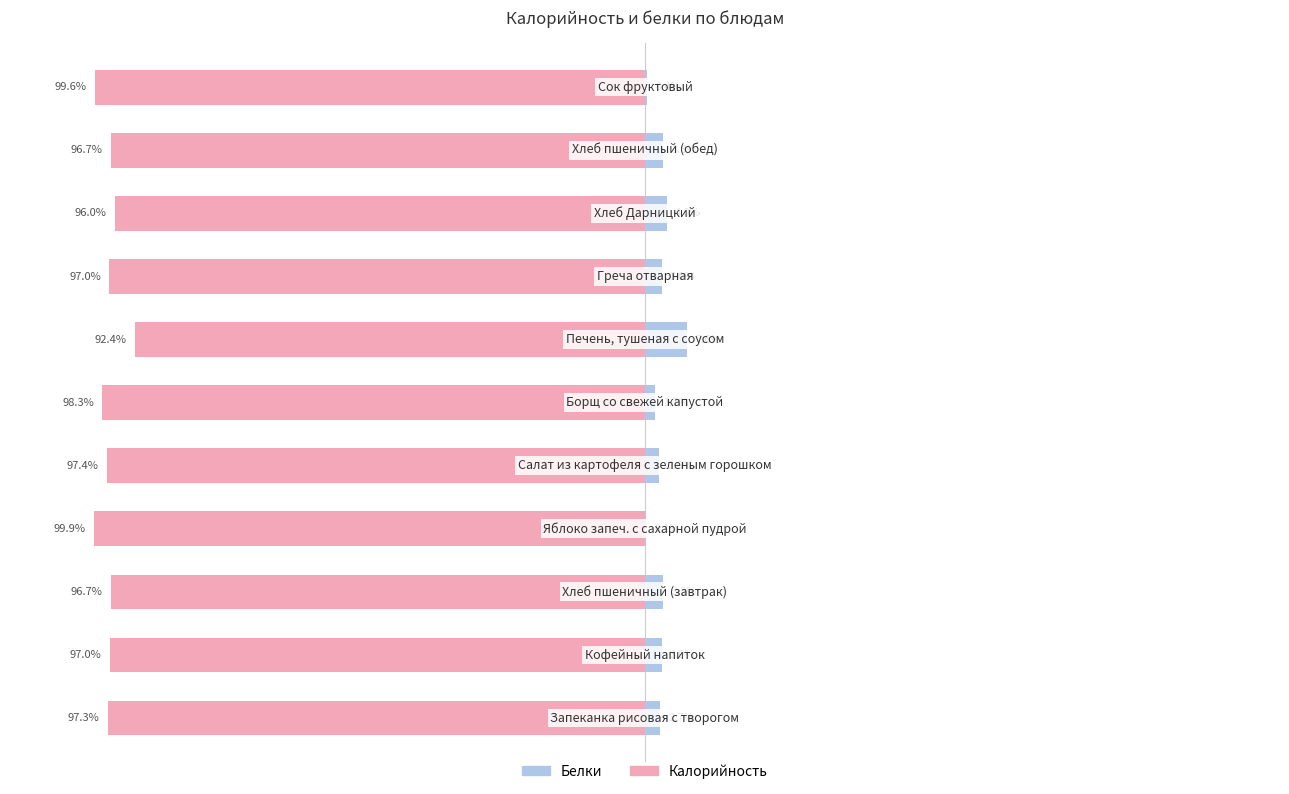

Which series has the largest range (max minus min)?

Белки